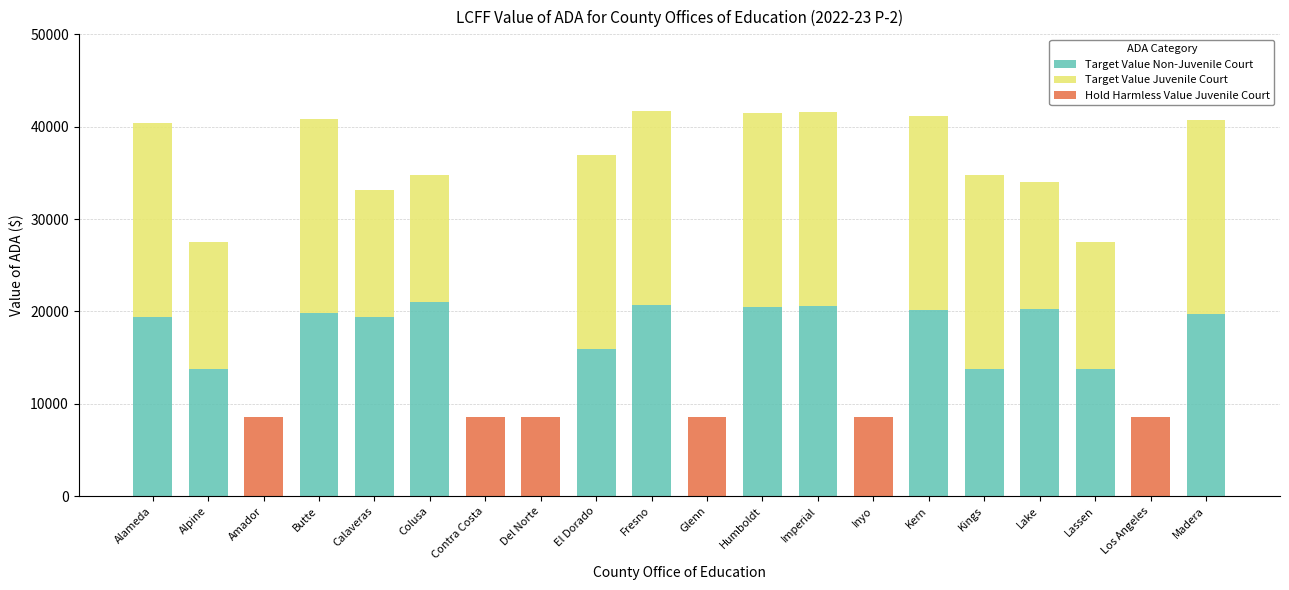

What value does the Target Value Non-Juvenile Court series have at Alameda?

19426.1